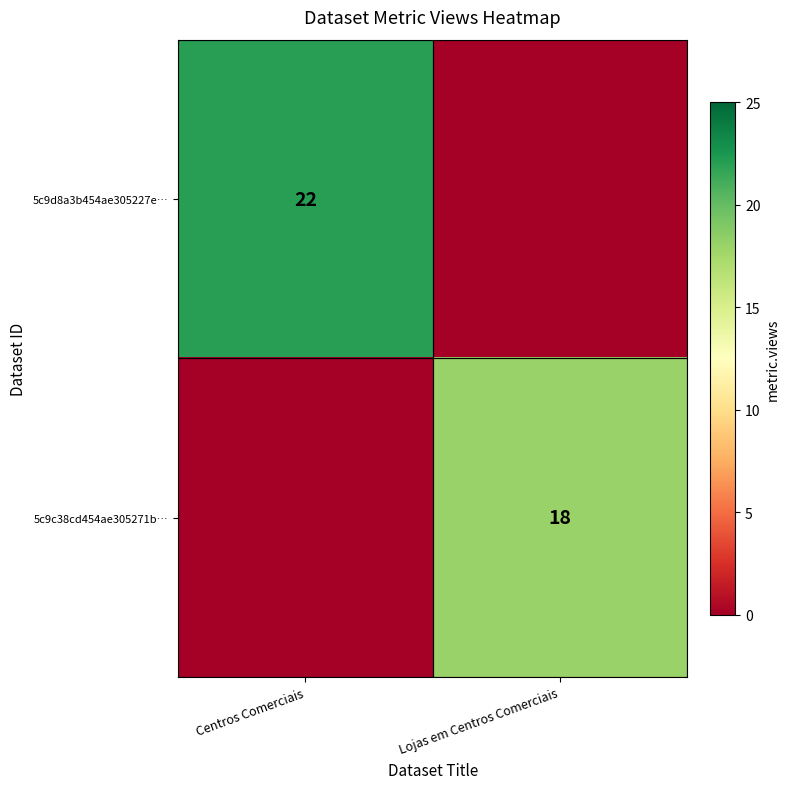

The value of 5c9c38cd454ae305271b… at Lojas em Centros Comerciais is 18. True or false?

True